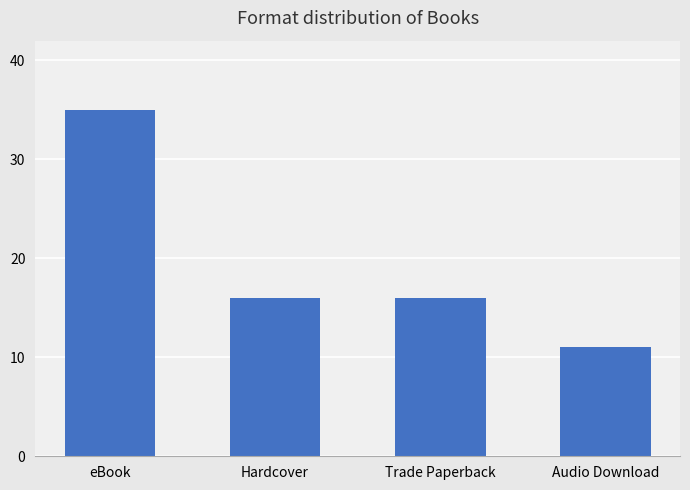

What is the sum of the values at Trade Paperback and Hardcover?

32